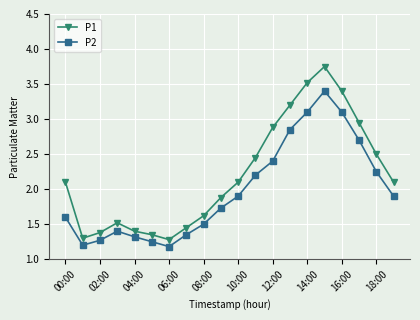

True or false: P2 and P1 intersect in this chart.

False